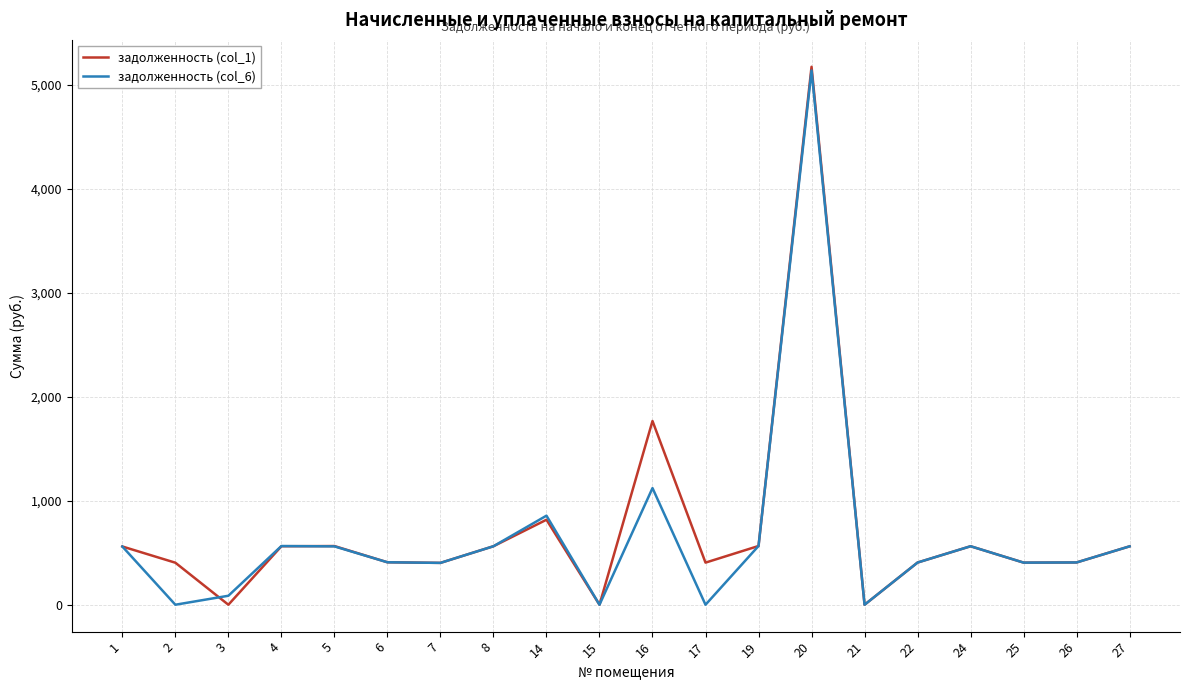

How many lines are shown in the chart?

2